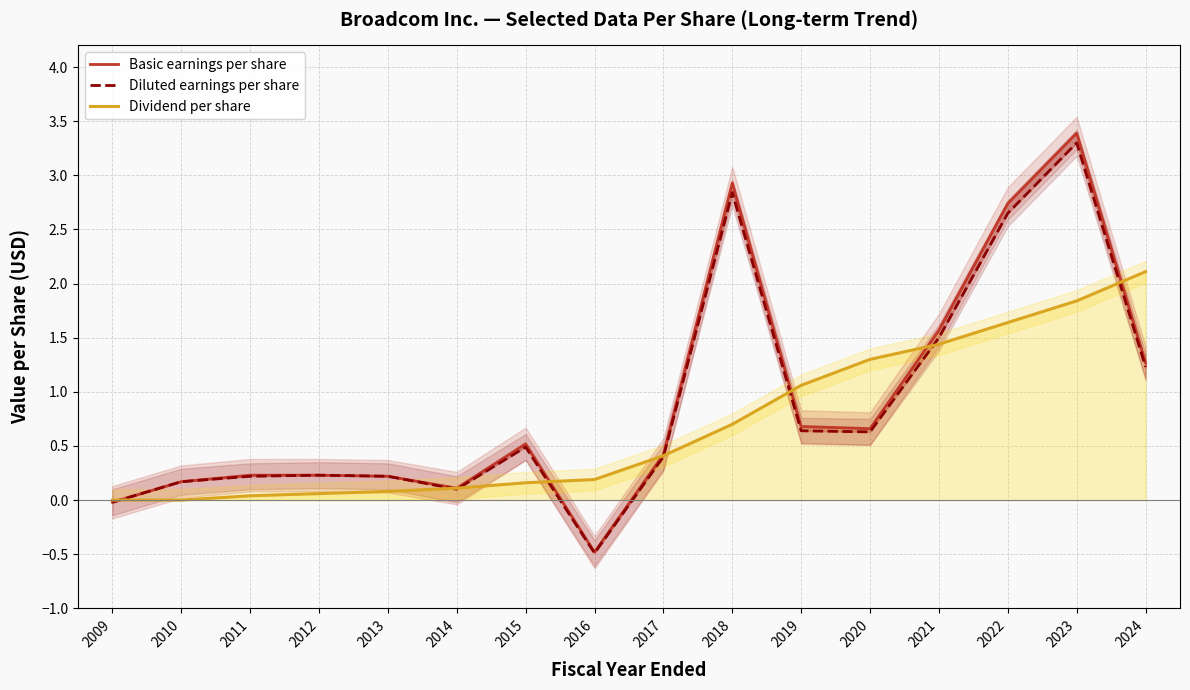

The Basic earnings per share series shows 3.4 at 2023. True or false?

True